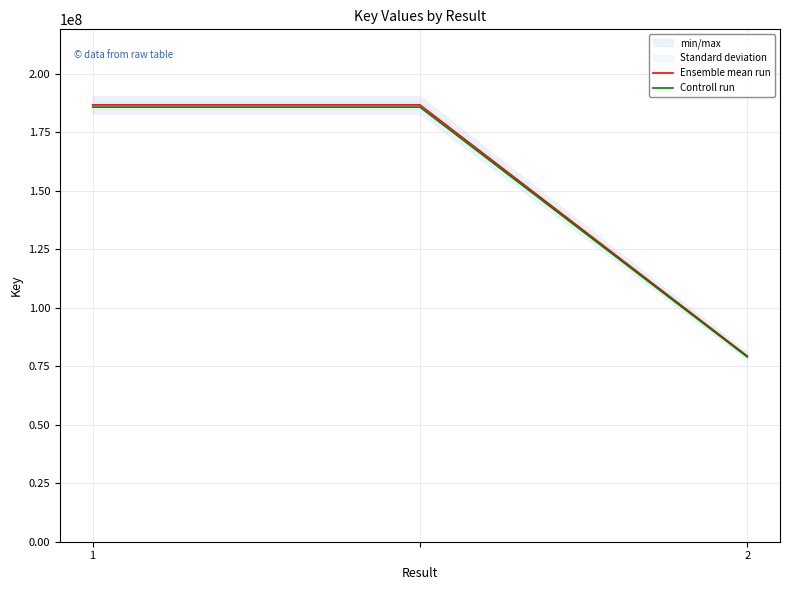

List the series in order of their peak value, highest first.

Ensemble mean run, Controll run